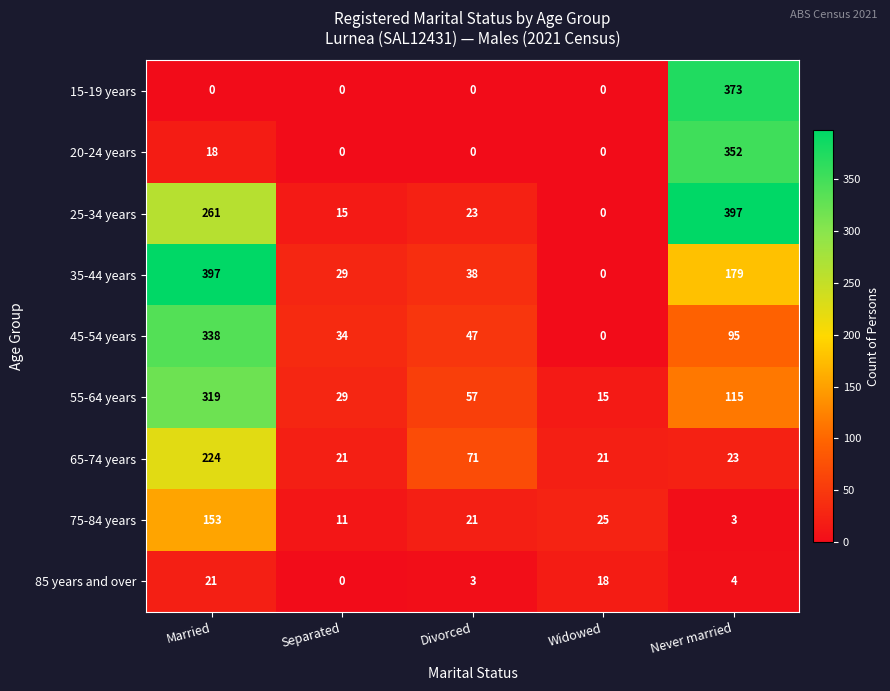

What is the maximum value shown in the chart?

397